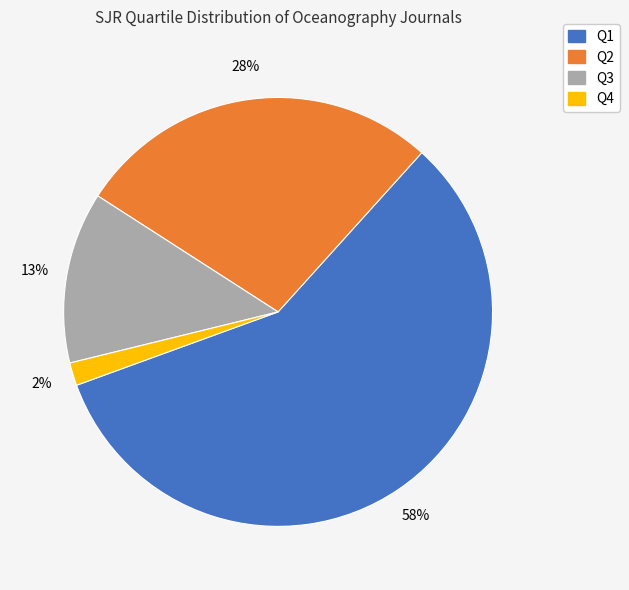

True or false: Q3 accounts for 5% of the total.

False